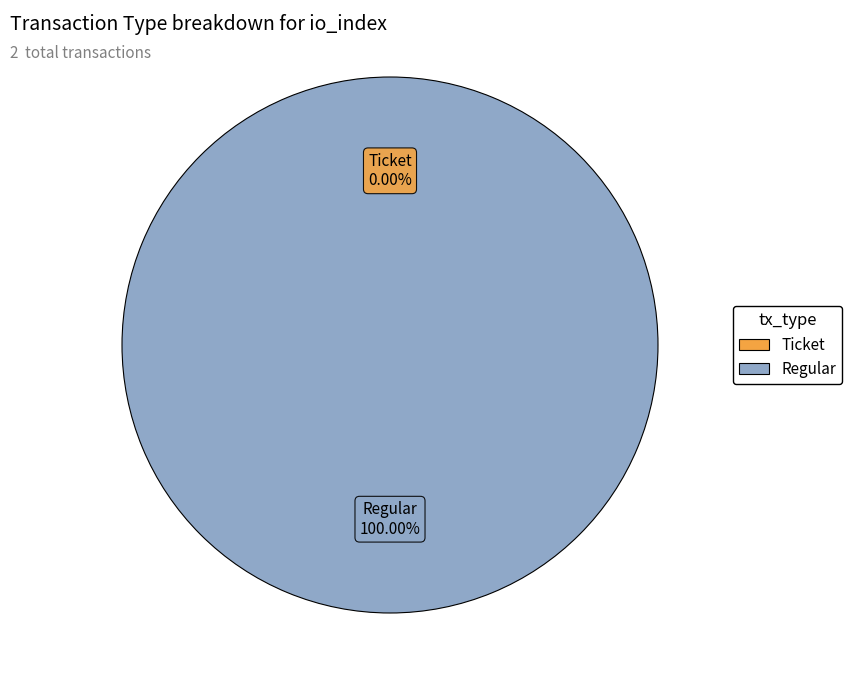

To the nearest percent, what is the combined percentage of Ticket and Regular?

100%